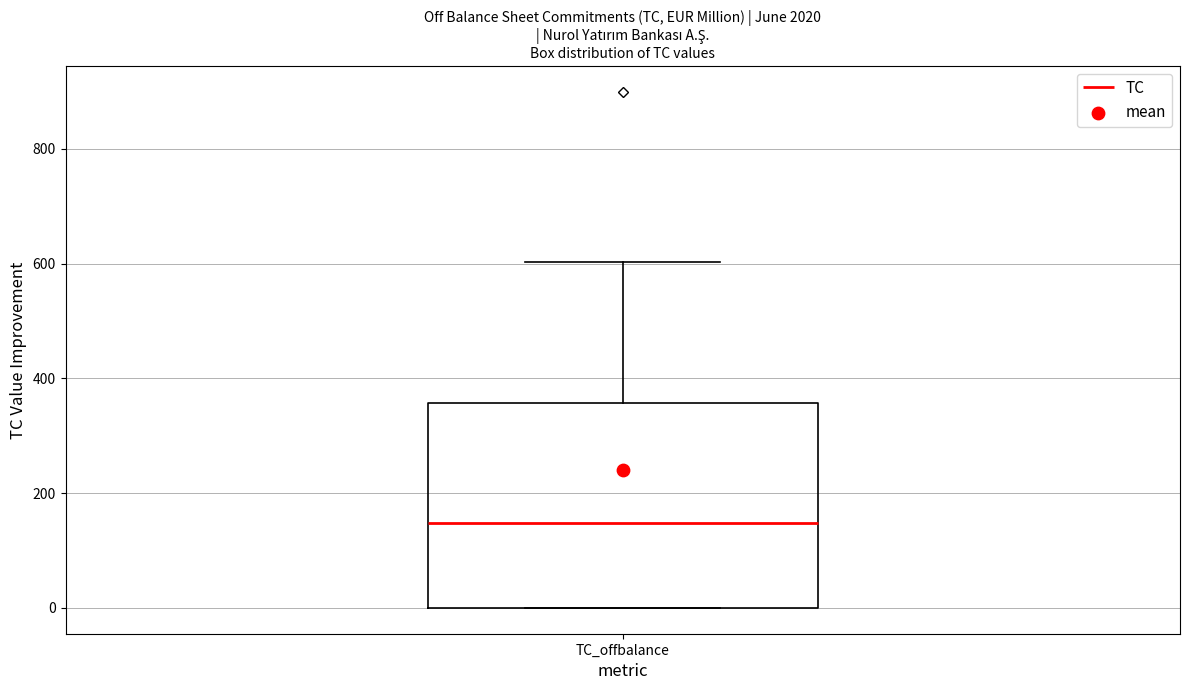

Read this box plot against the y-axis: the position of the median line, the range covered by the box, and the ends of both whiskers. The values are not printed on the chart, so give them approximately, as read against the axis.

median 140, box 0 to 360, whiskers 0 to 600